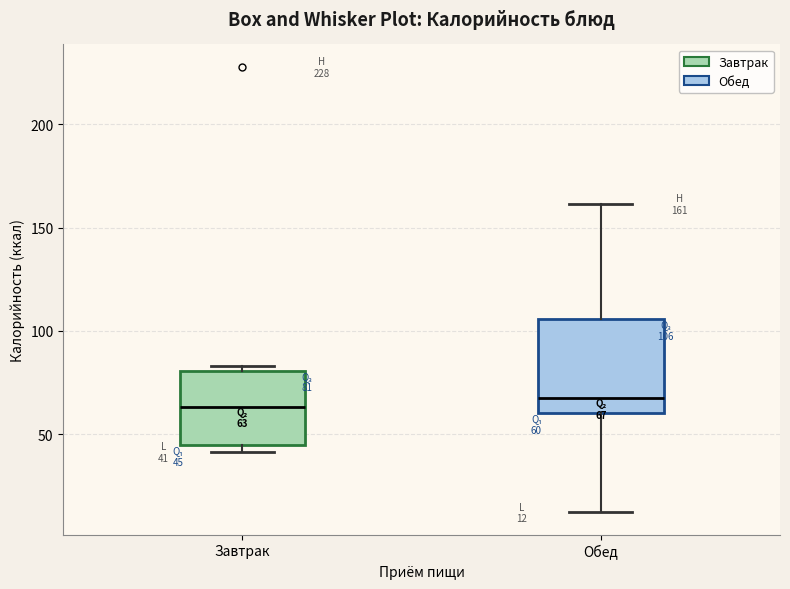

Comparing the boxes themselves (not the whiskers), which one is the tallest?

Обед